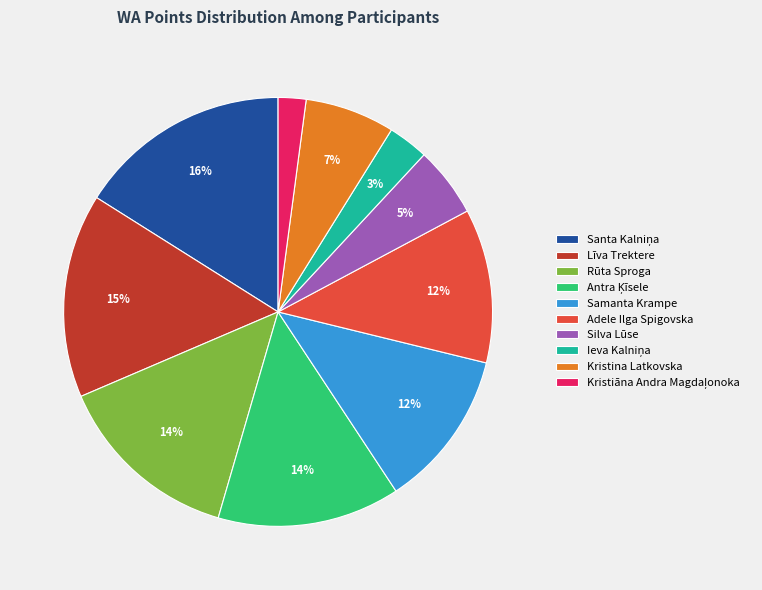

How many segments does this pie chart have?

10